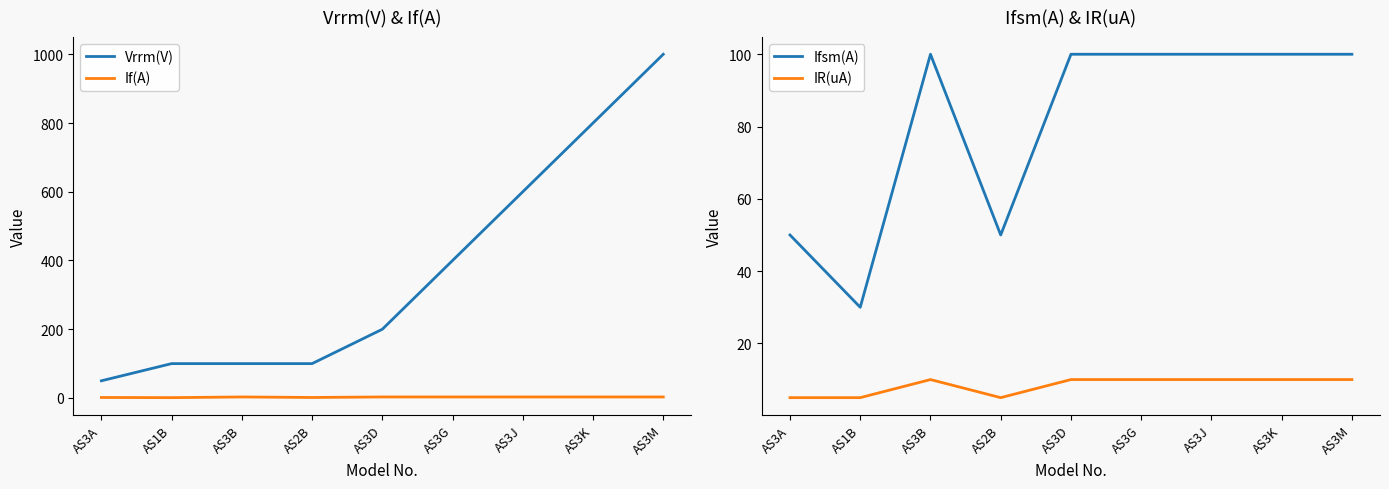

Is it true that If(A) equals 3.0 at AS3G?

True